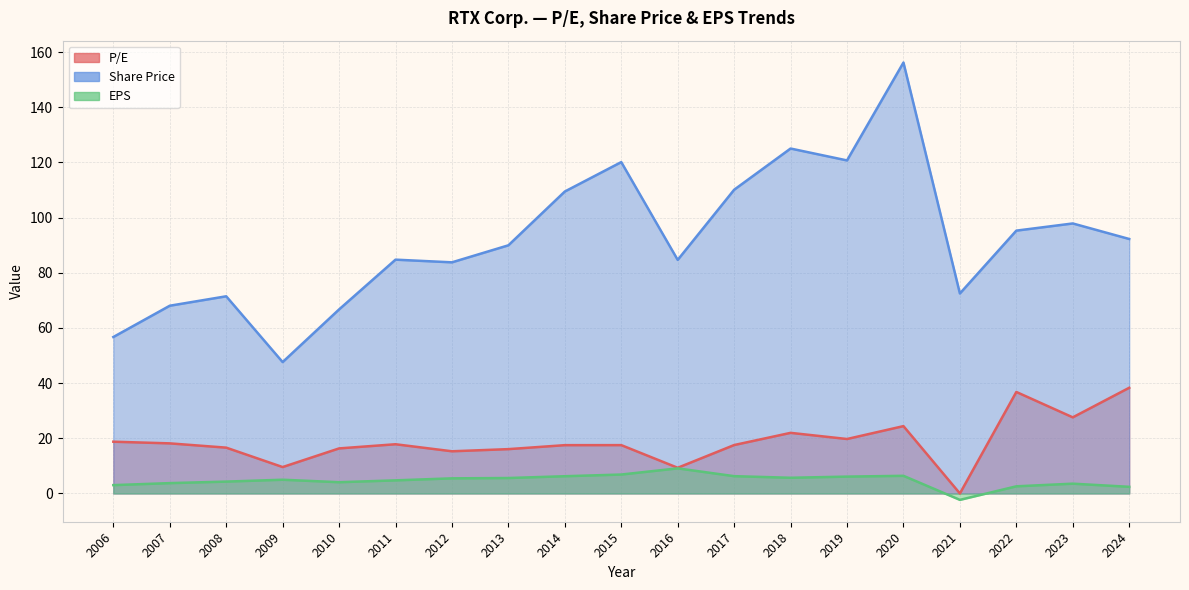

The EPS series shows 6.9 at 2015. True or false?

True